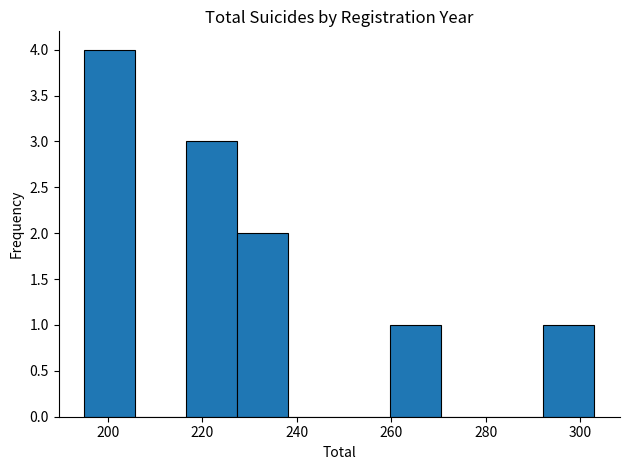

Reading left to right, transcribe this chart: for each bar, give the range it covers on the x-axis and its height. Neither the bar edges nor the heights are printed on the chart, so give them approximately, as read against the axes.

195.0 to 205.8: 4
205.8 to 216.6: 0
216.6 to 227.4: 3
227.4 to 238.2: 2
238.2 to 249.0: 0
249.0 to 259.8: 0
259.8 to 270.6: 1
270.6 to 281.4: 0
281.4 to 292.2: 0
292.2 to 303.0: 1